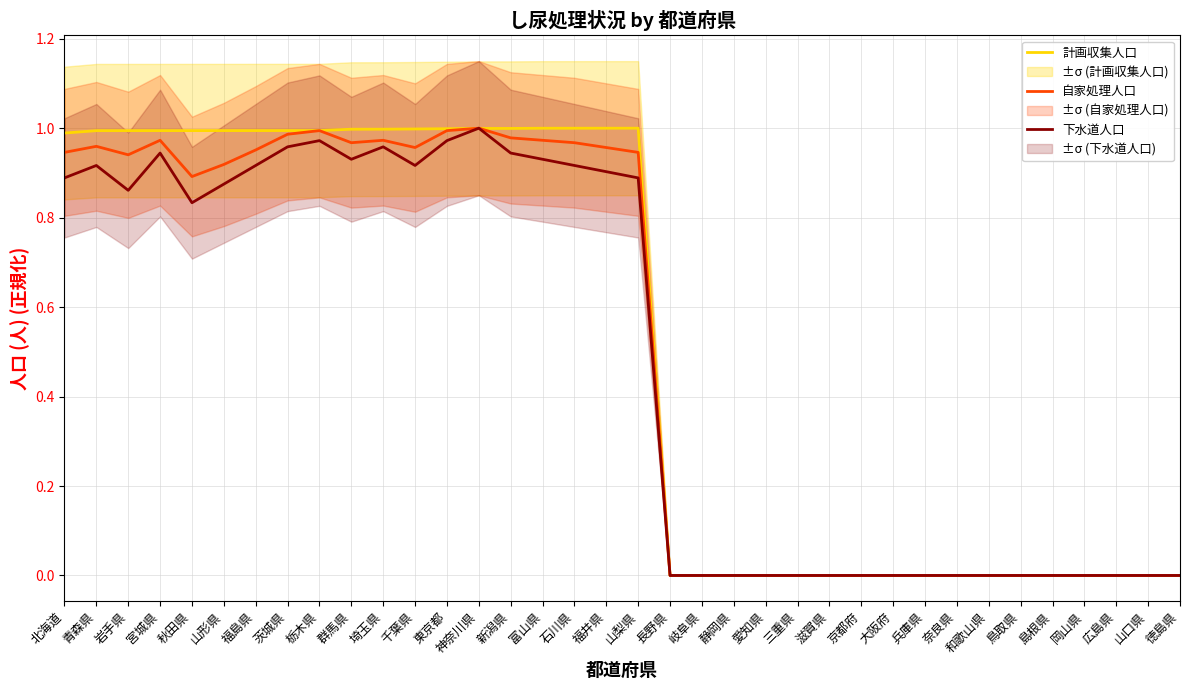

What is the label of the 24th point from the left?

三重県